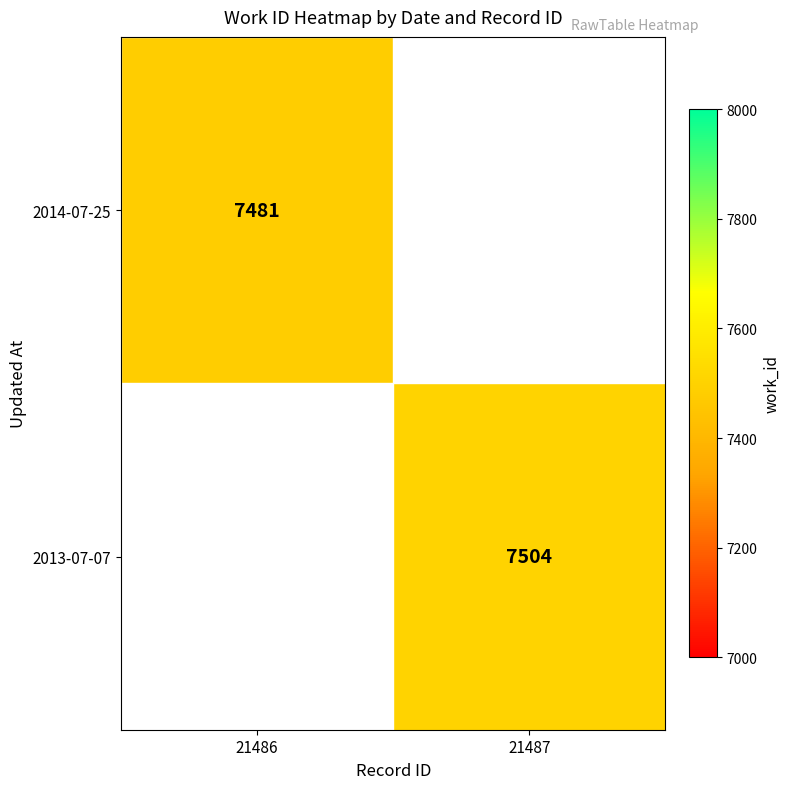

Is it true that 2014-07-25 equals 7481 at 21486?

True